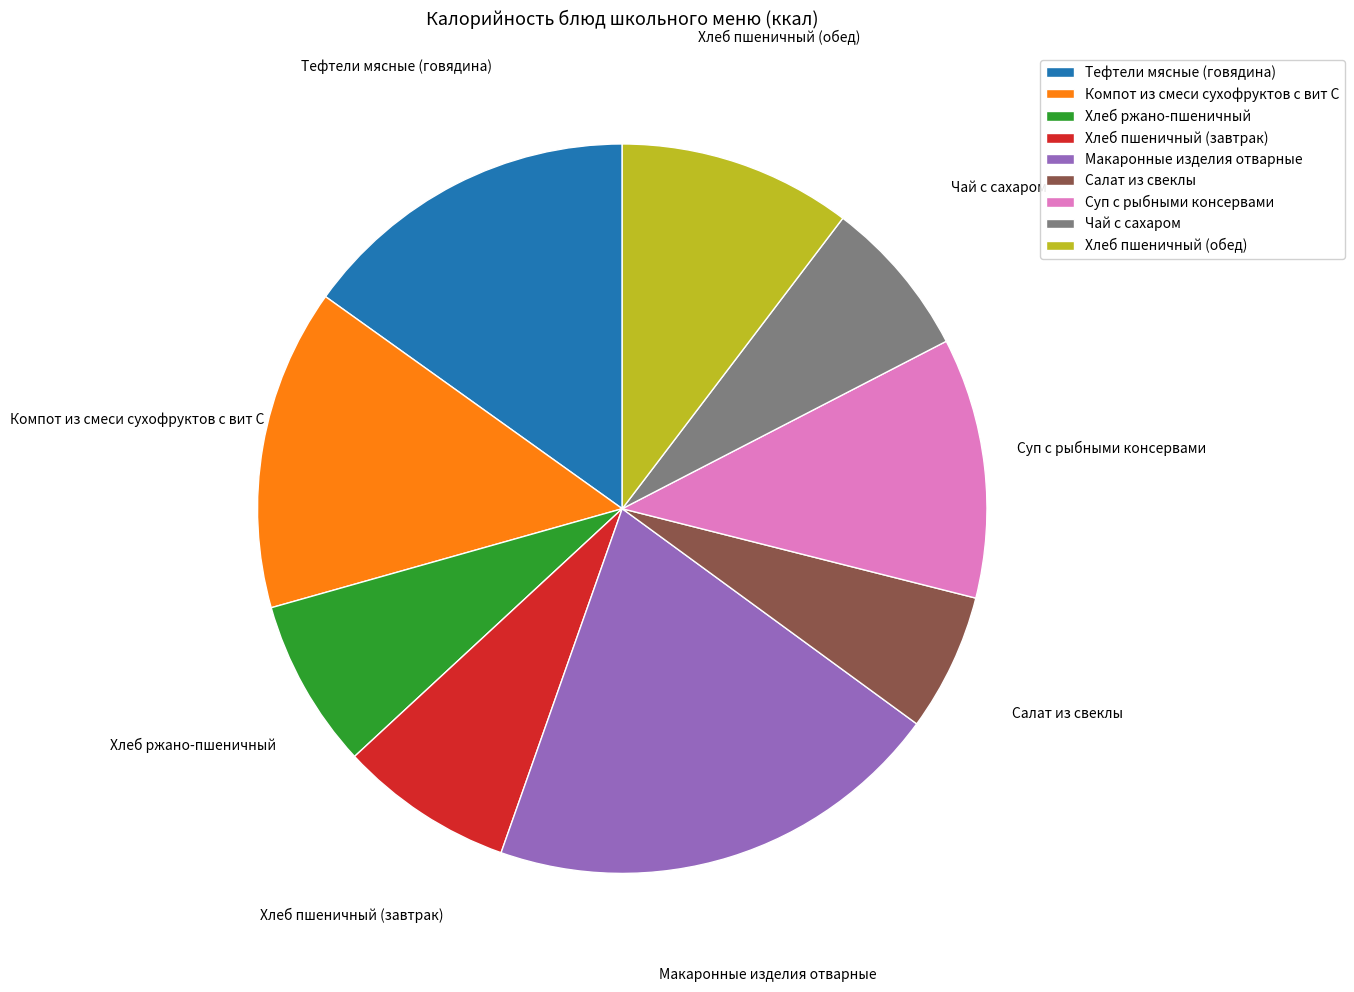

Is the sum of Чай с сахаром and Компот из смеси сухофруктов с вит С greater than half?

No